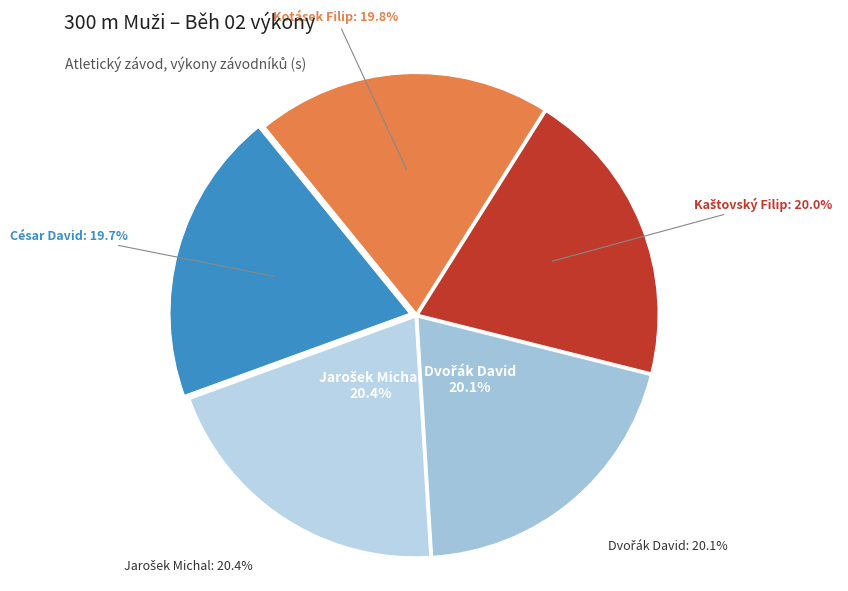

What percentage is the César David slice, to the nearest percent?

20%